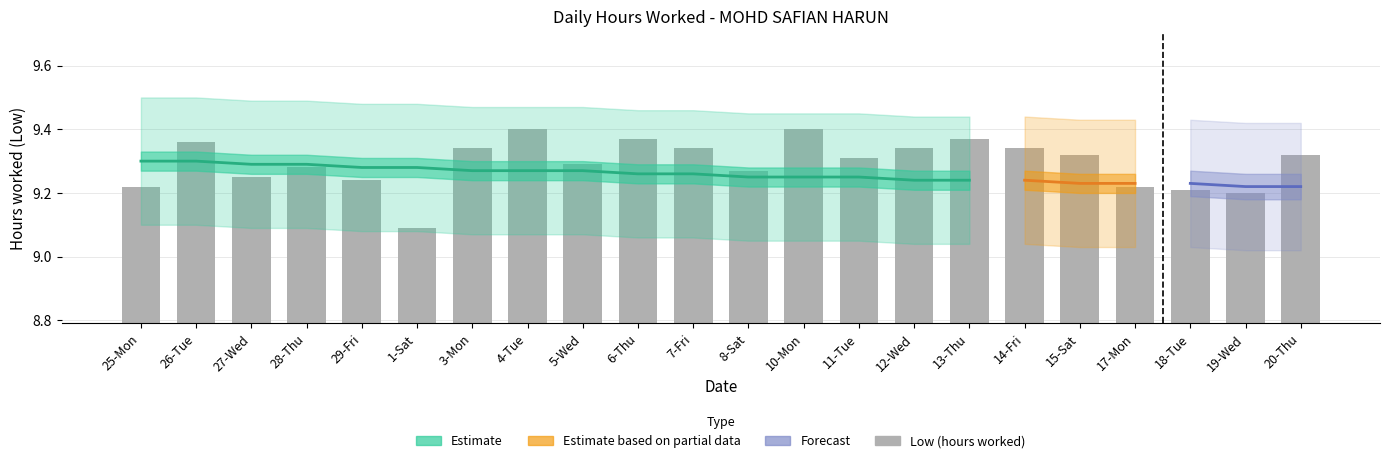

Reading left to right, list all the values displayed in this chart.

9.2	9.4	9.2	9.3	9.2	9.1	9.3	9.4	9.3	9.4	9.3	9.3	9.4	9.3	9.3	9.4	9.3	9.3	9.2	9.2	9.2	9.3